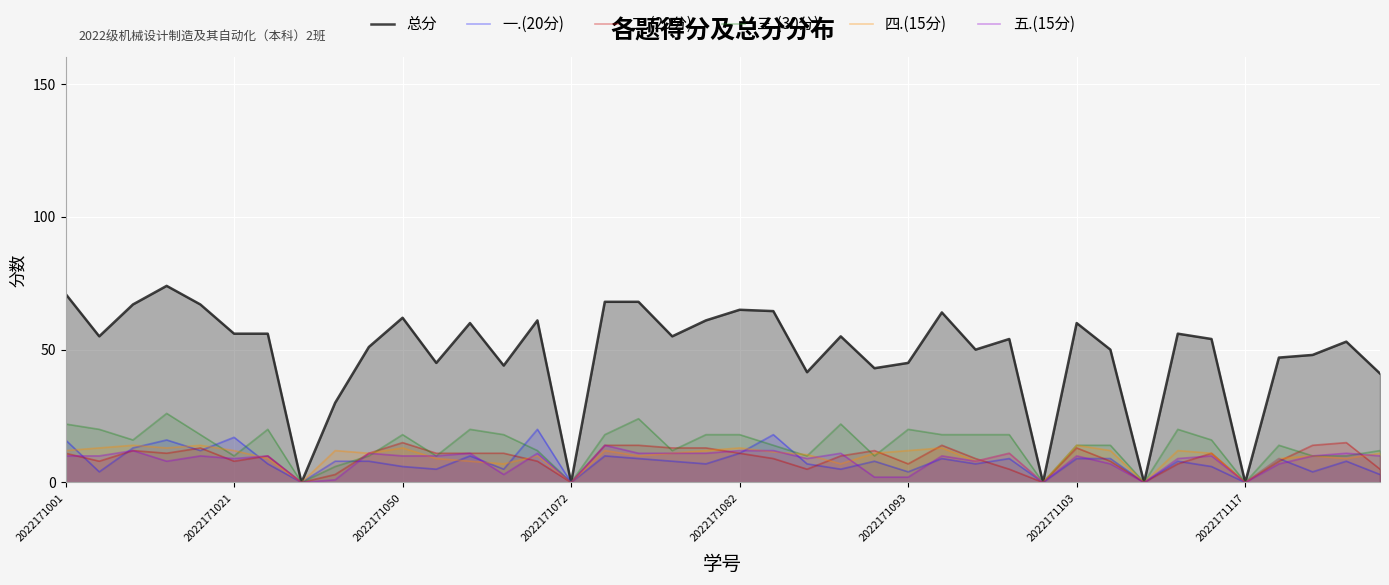

Which series has the largest range (max minus min)?

总分